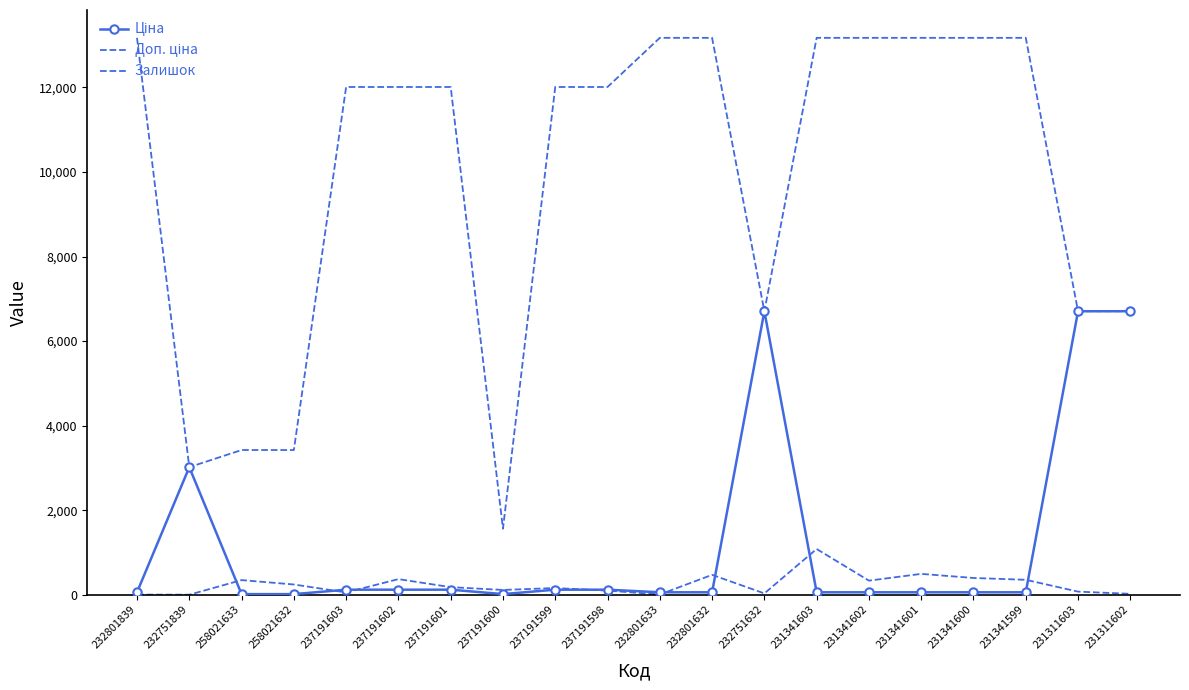

Reading left to right, extract all data points from this chart.

Ціна: 232801839=58.5	232751839=3017.6	258021633=15.2	258021632=15.2	237191603=120.1	237191602=120.1	237191601=120.1	237191600=15.6	237191599=120.1	237191598=120.1	232801633=58.5	232801632=58.5	232751632=6705.7	231341603=58.5	231341602=58.5	231341601=58.5	231341600=58.5	231341599=58.5	231311603=6705.7	231311602=6705.7
Доп. ціна: 232801839=13171.5	232751839=3018.0	258021633=3423.0	258021632=3423.0	237191603=12009.0	237191602=12009.0	237191601=12009.0	237191600=1561.0	237191599=12009.0	237191598=12009.0	232801633=13171.5	232801632=13171.5	232751632=6705.7	231341603=13171.5	231341602=13171.5	231341601=13171.5	231341600=13171.5	231341599=13171.5	231311603=6705.7	231311602=6705.7
Залишок: 232801839=3.0	232751839=1.0	258021633=347.0	258021632=243.0	237191603=55.0	237191602=370.0	237191601=180.0	237191600=114.0	237191599=159.0	237191598=98.0	232801633=7.0	232801632=471.0	232751632=32.0	231341603=1082.0	231341602=334.0	231341601=494.0	231341600=397.0	231341599=354.0	231311603=74.0	231311602=22.0